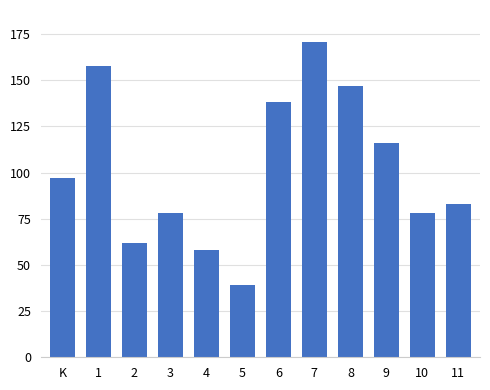

Reading right to left, list all the values displayed in this chart.

11=83	10=78	9=116	8=147	7=171	6=138	5=39	4=58	3=78	2=62	1=158	K=97